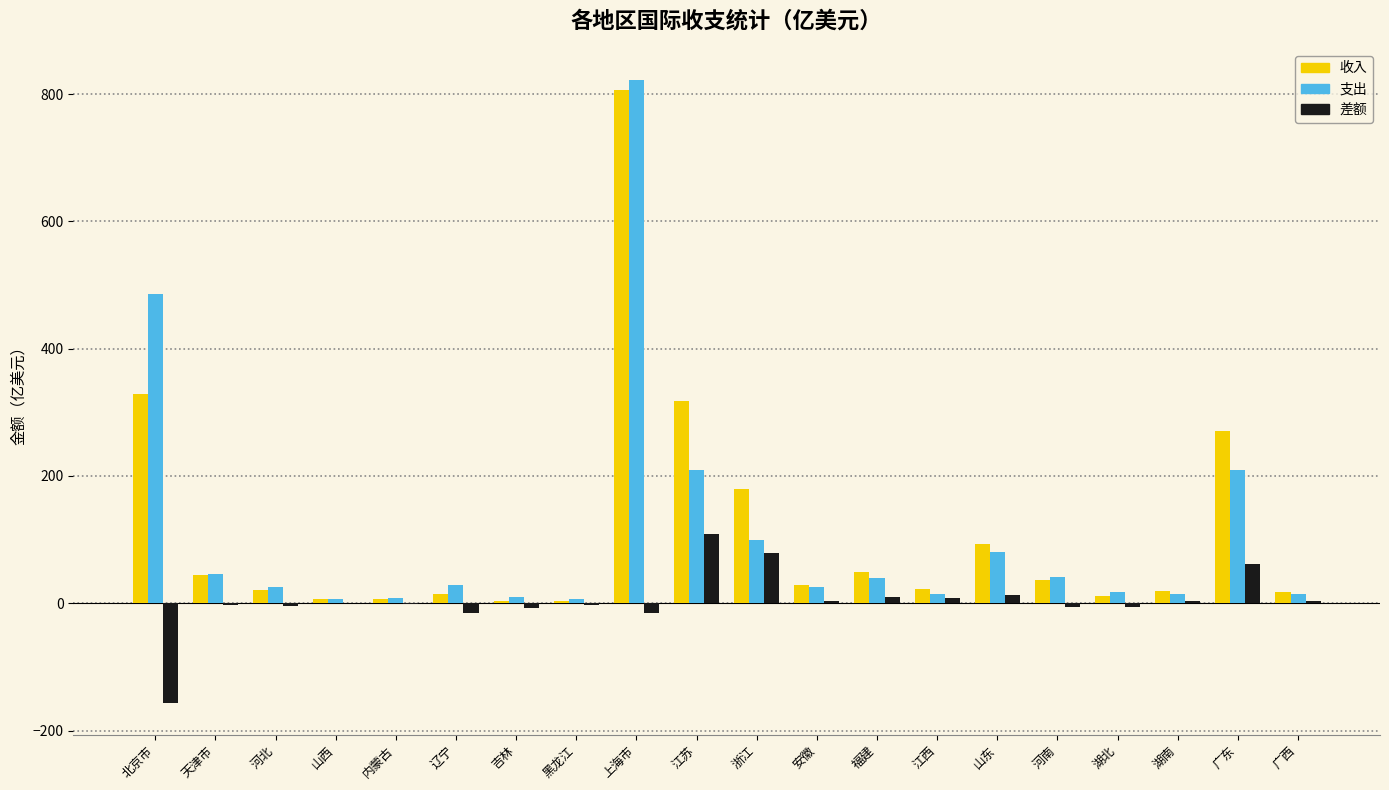

True or false: 支出 has a value of 158.6 at 浙江.

False